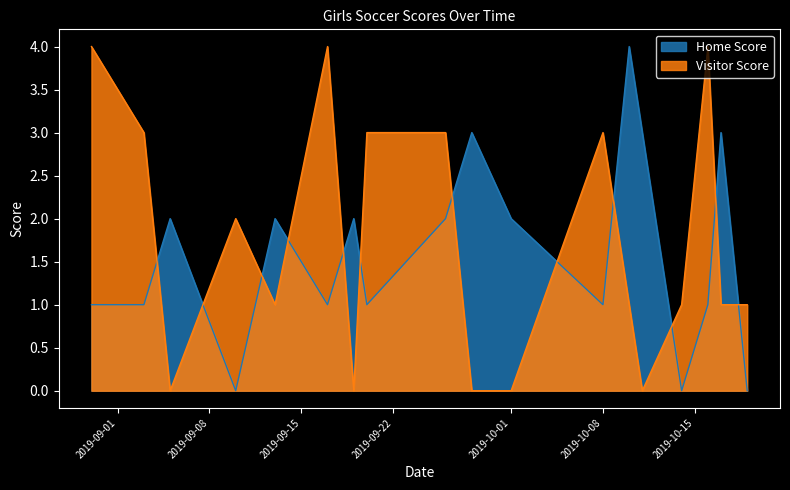

How many series are shown in this chart?

2